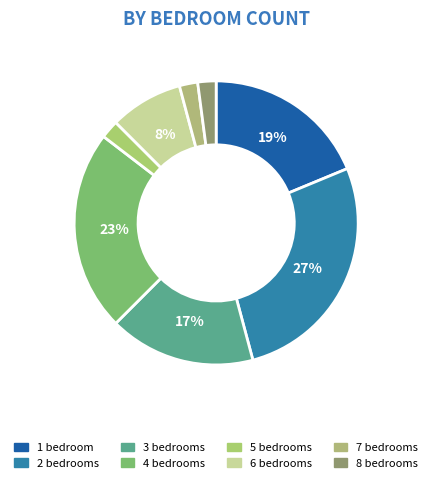

Approximately how many times larger is the value at 5 compared to 4?

0.1